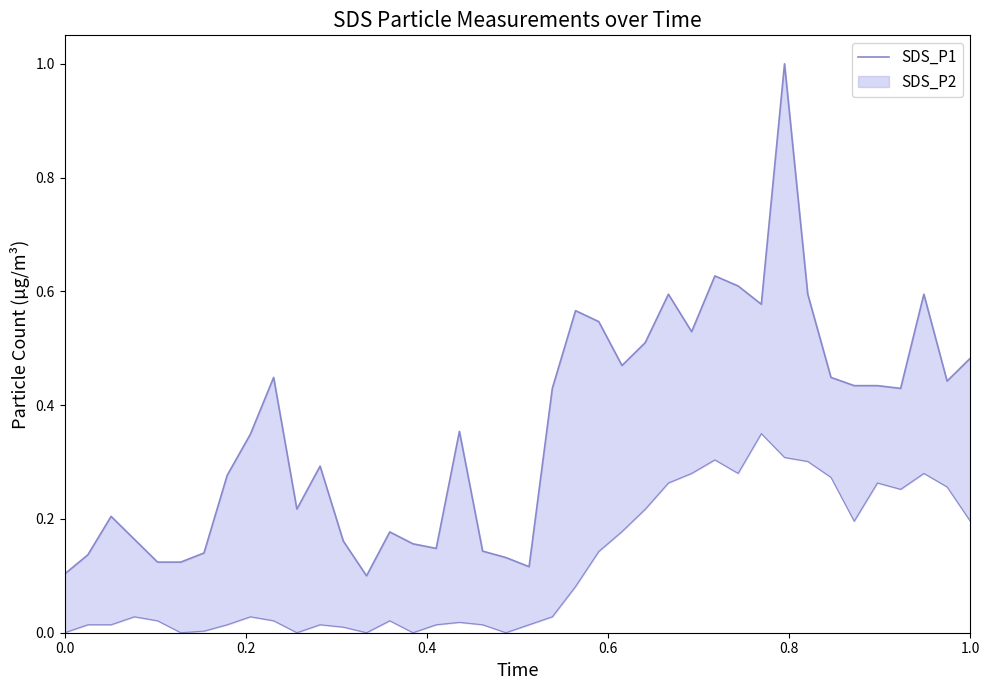

What is the minimum value shown in the chart?

0.1